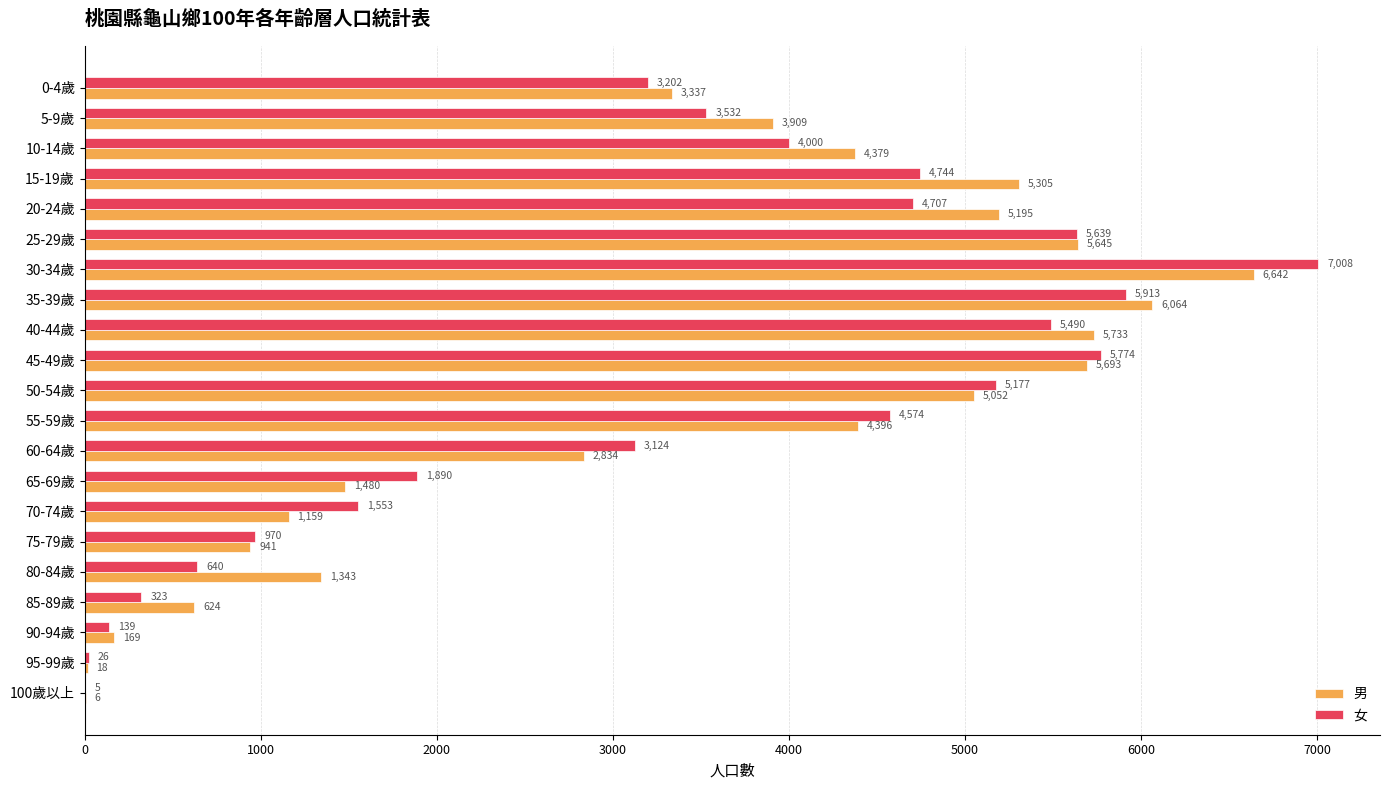

True or false: 男 has a value of 7951 at 25-29歲.

False